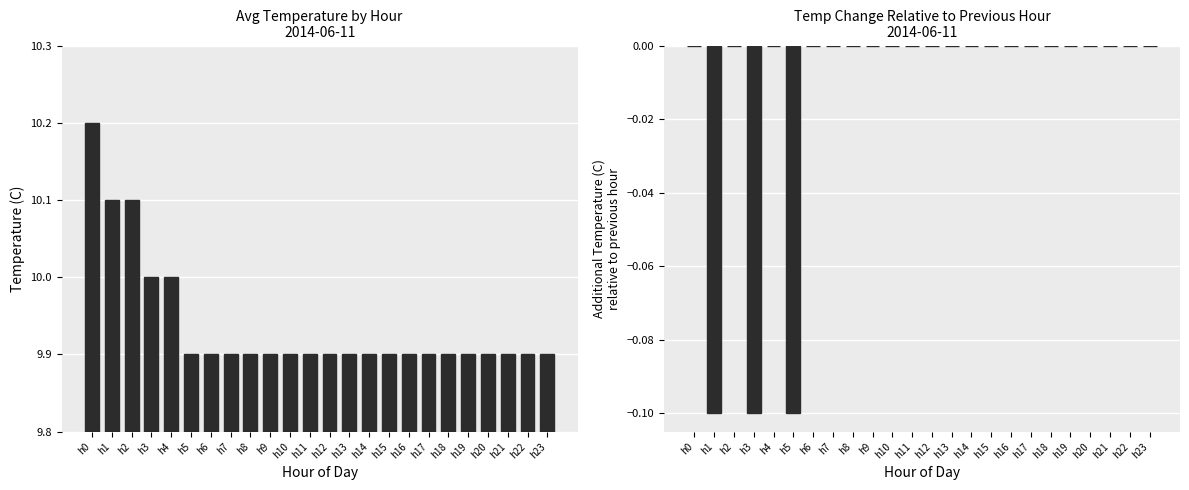

Which series has the largest range (max minus min)?

Avg Temperature (C)